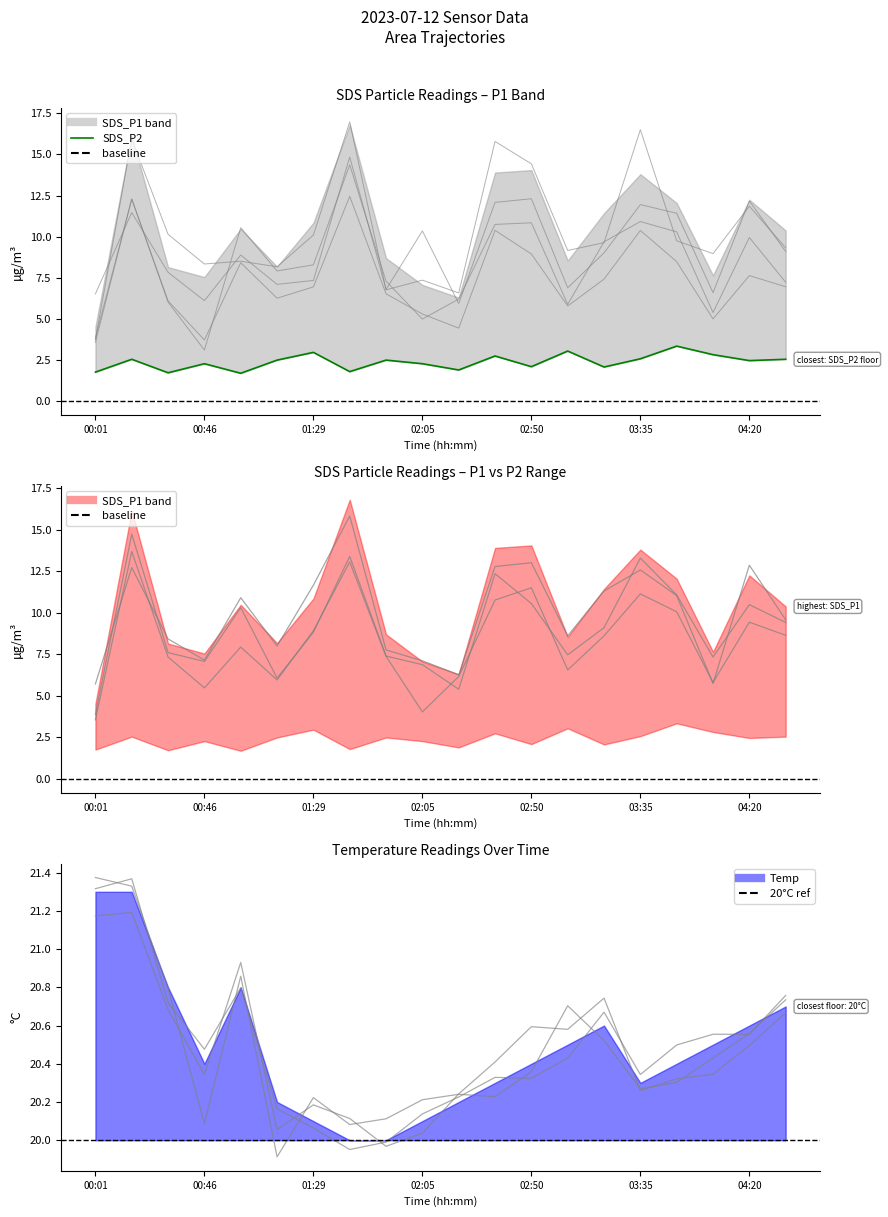

True or false: Temp and SDS_P2 intersect in this chart.

False